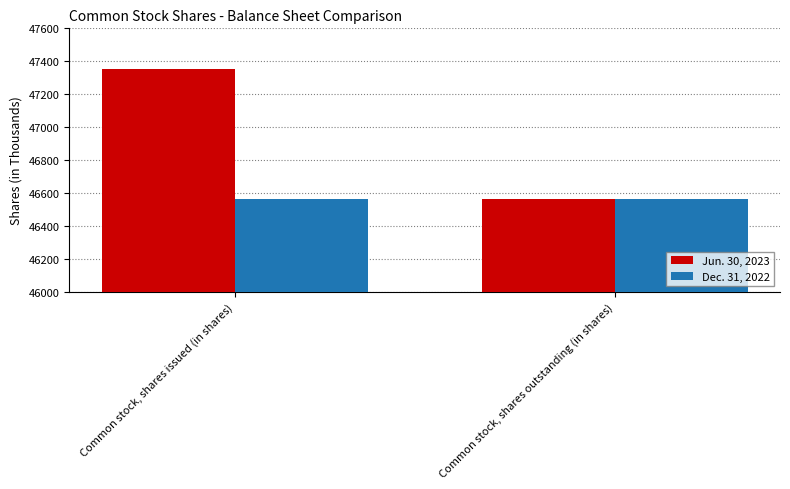

List the series in order of their peak value, highest first.

Jun. 30, 2023, Dec. 31, 2022